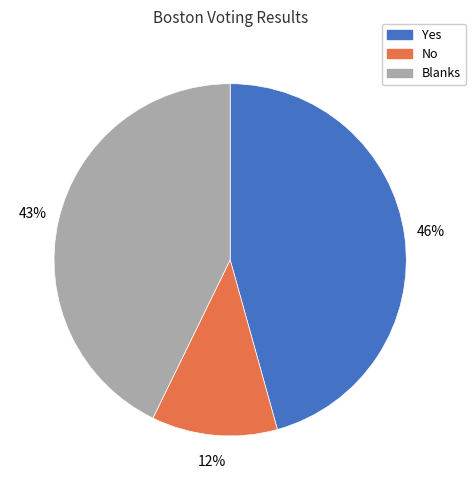

Is there a majority slice in this chart?

No